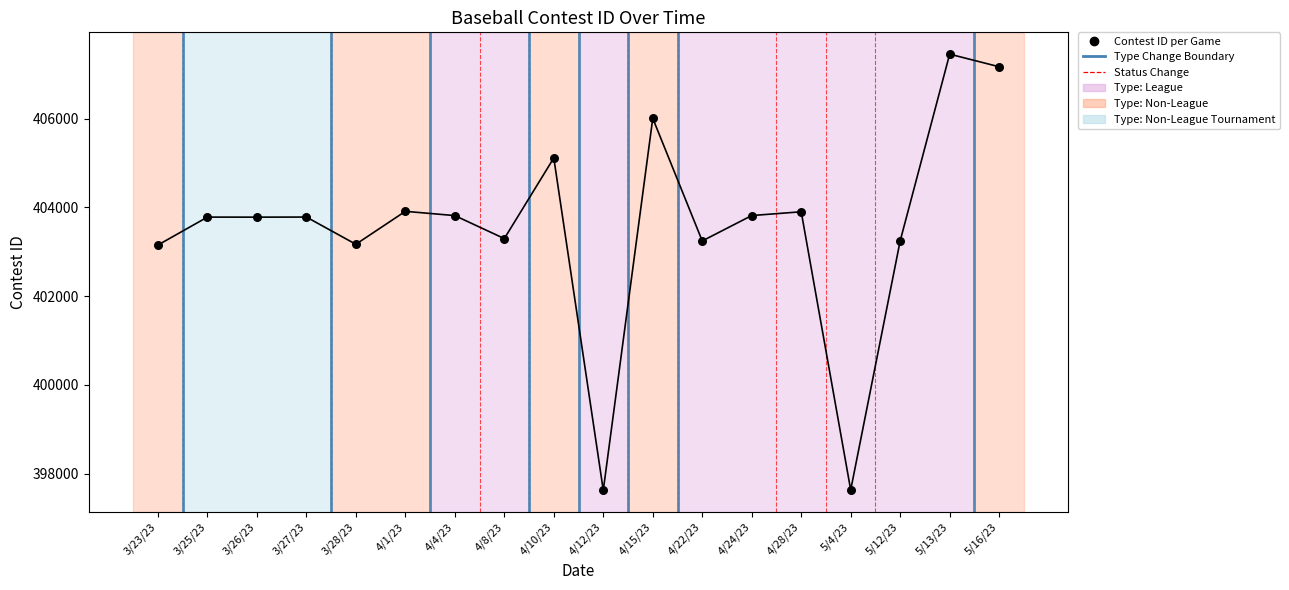

Between 3/25/23 and 3/23/23, which is larger?

3/25/23